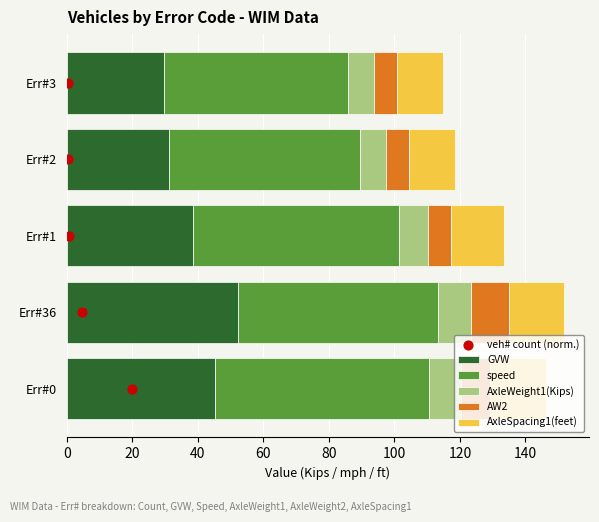

Which series contains the lowest Y value?

veh# count (norm.)